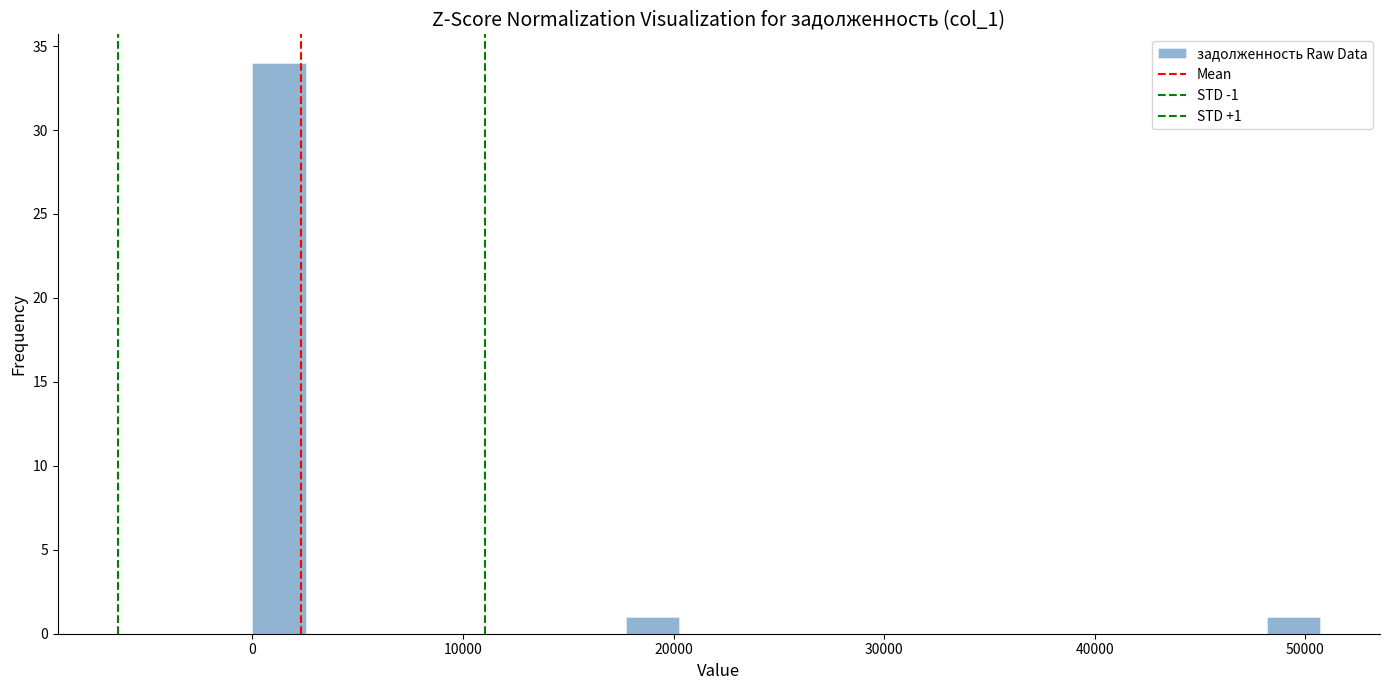

Around what value on the x-axis is the tallest bar? Give the approximate position of its centre, as read against the axis.

1000